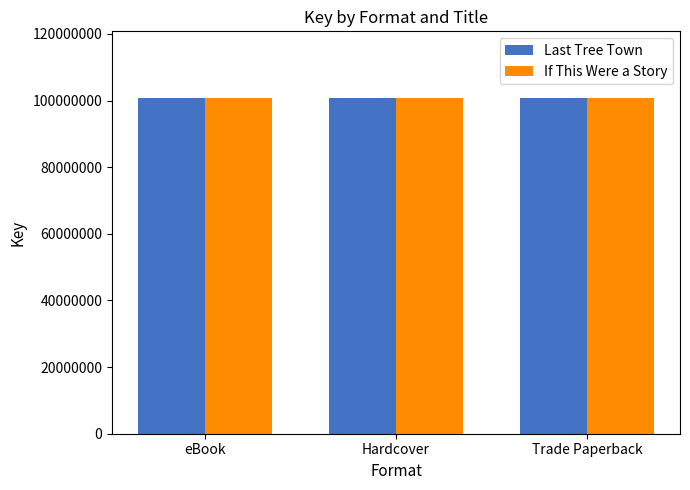

What is the total value across all series at Hardcover?

201297792